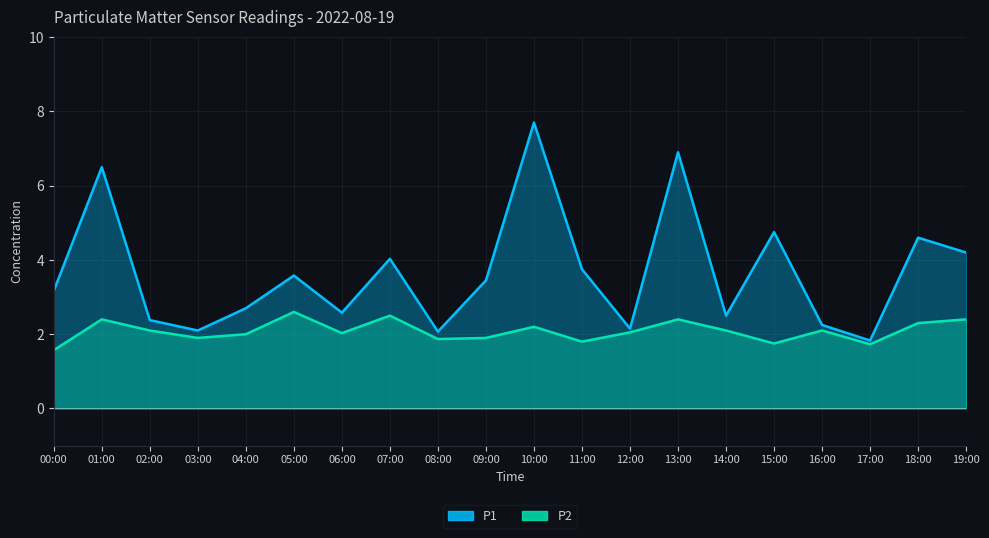

The value of P1 at 01:00 is 10.6. True or false?

False